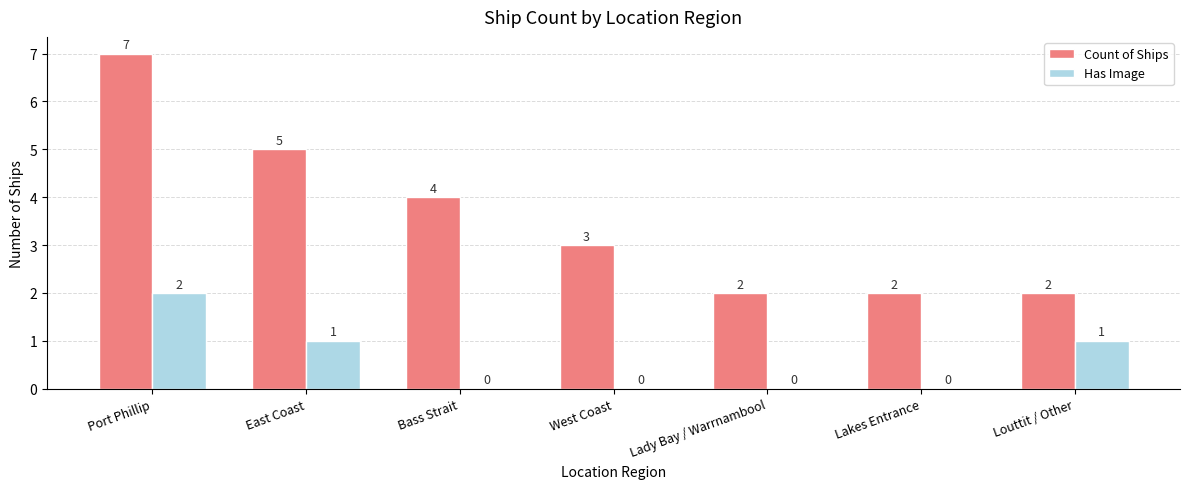

How many categories are shown in the chart?

7